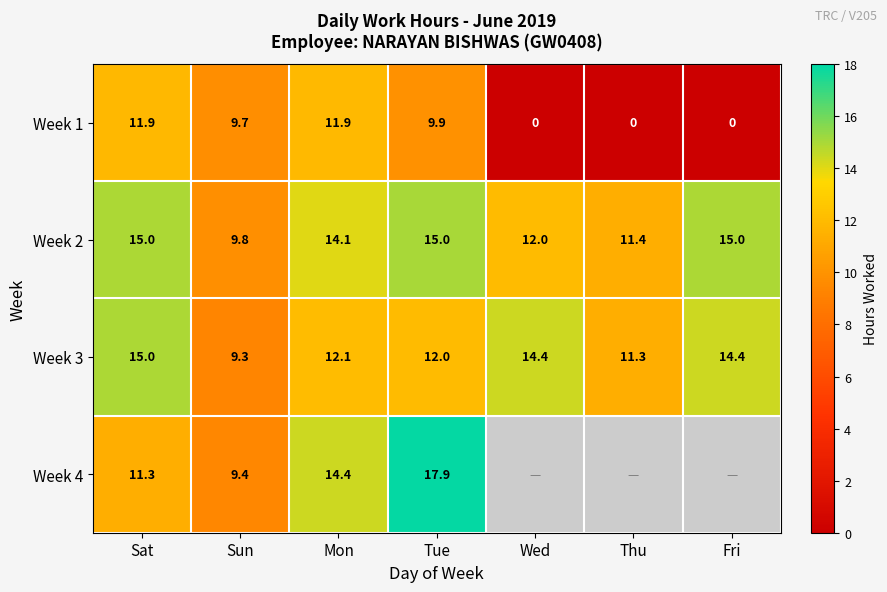

What is the difference between the highest and lowest values at Sun?

0.5